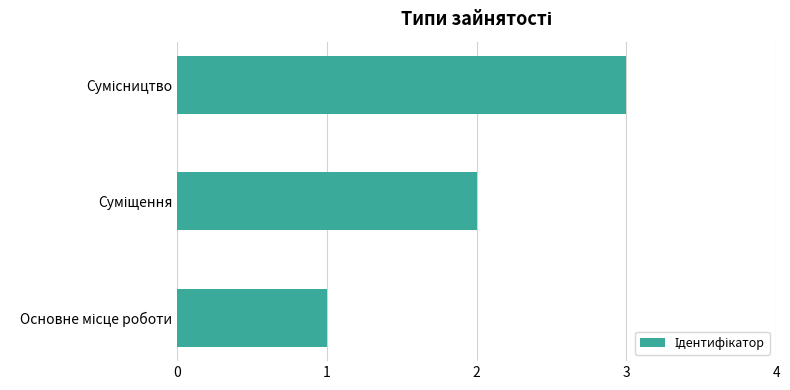

What is the sum of all values?

6